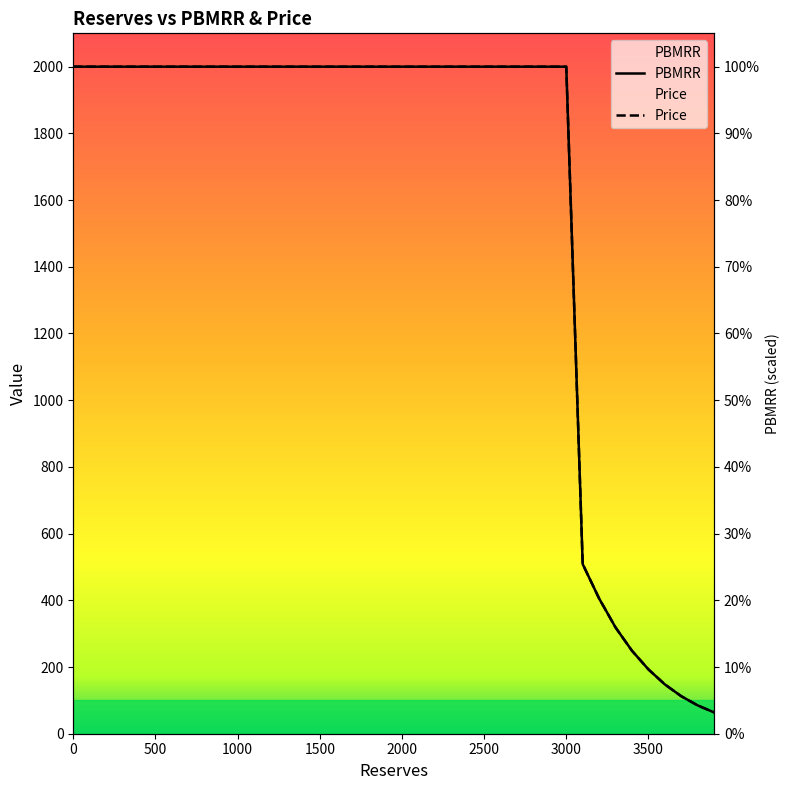

What is the difference between the maximum and minimum values in the PBMRR series?

1936.2